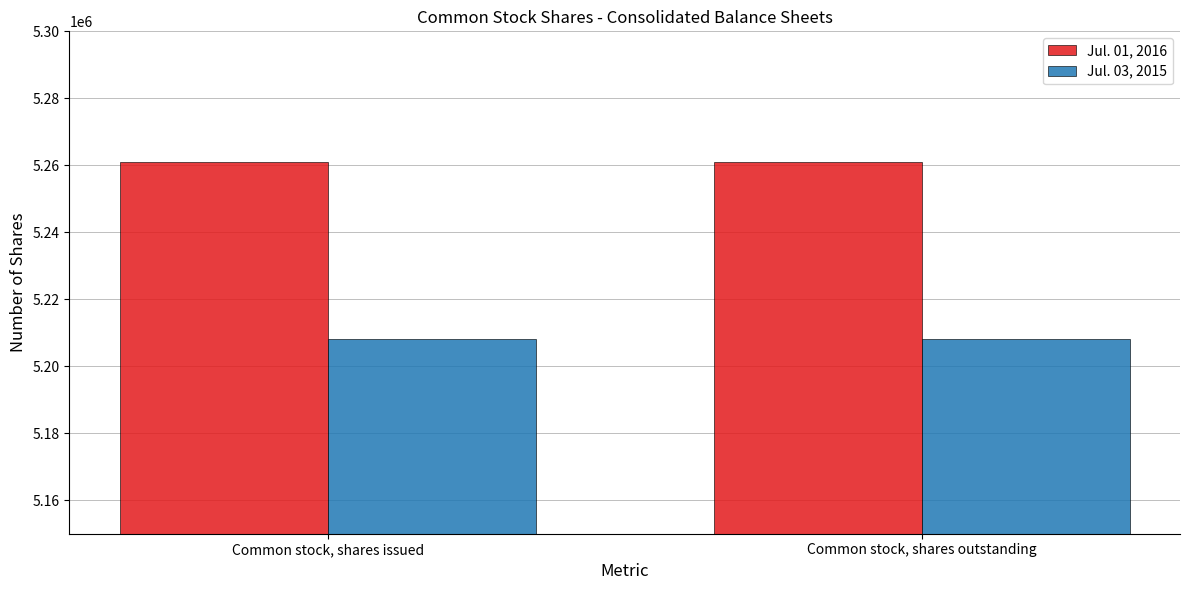

What is the lowest value of the Jul. 01, 2016 series?

5261041